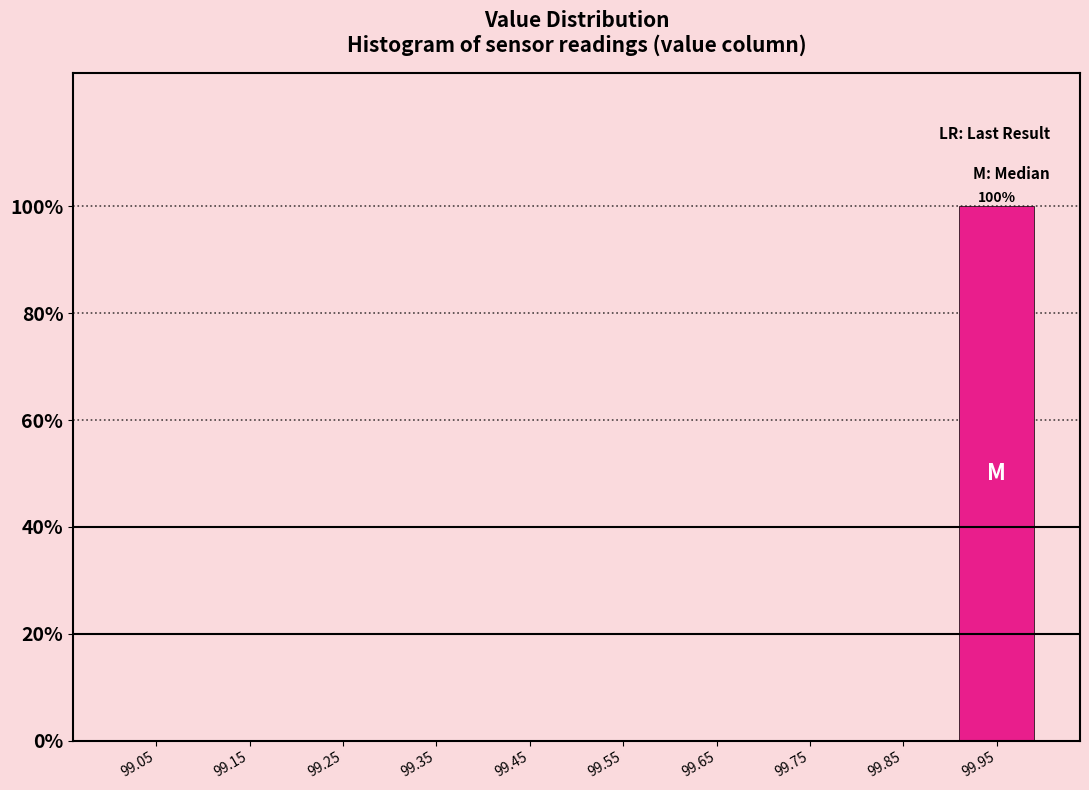

Reading left to right, what are all the values shown in this chart?

99.05=0	99.15=0	99.25=0	99.35=0	99.45=0	99.55=0	99.65=0	99.75=0	99.85=0	99.95=100